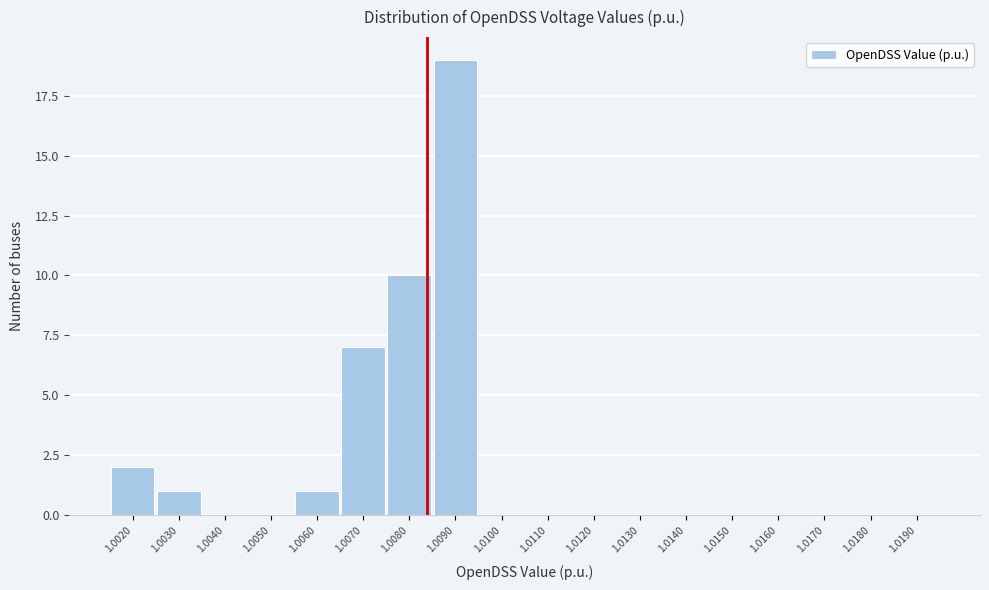

Reading left to right, extract all data points from this chart.

1.0020=2	1.0030=1	1.0040=0	1.0050=0	1.0060=1	1.0070=7	1.0080=10	1.0090=19	1.0100=0	1.0110=0	1.0120=0	1.0130=0	1.0140=0	1.0150=0	1.0160=0	1.0170=0	1.0180=0	1.0190=0